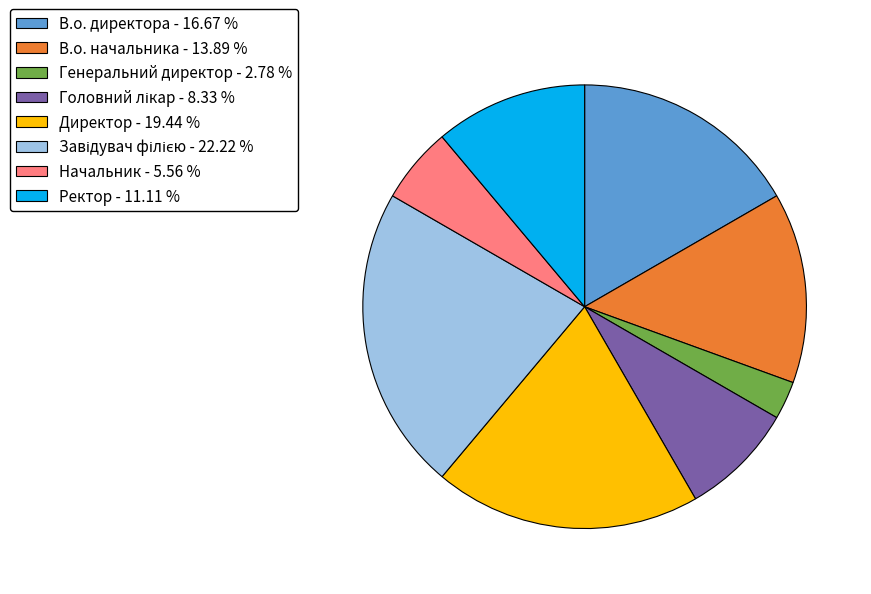

Which has a higher value, В.о. начальника - 13.89 % or Ректор - 11.11 %?

В.о. начальника - 13.89 %